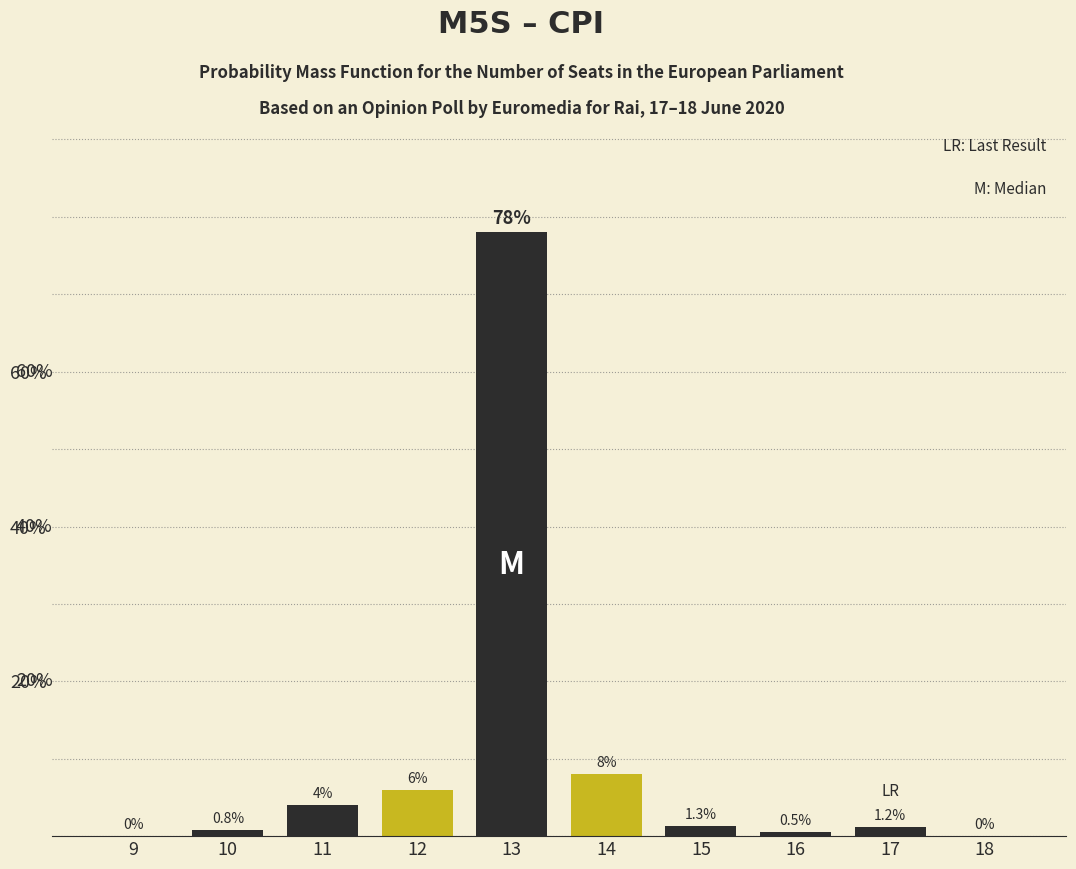

Reading left to right, transcribe all the data shown in this chart.

9=0.0	10=0.8	11=4.0	12=6.0	13=78.0	14=8.0	15=1.3	16=0.5	17=1.2	18=0.0